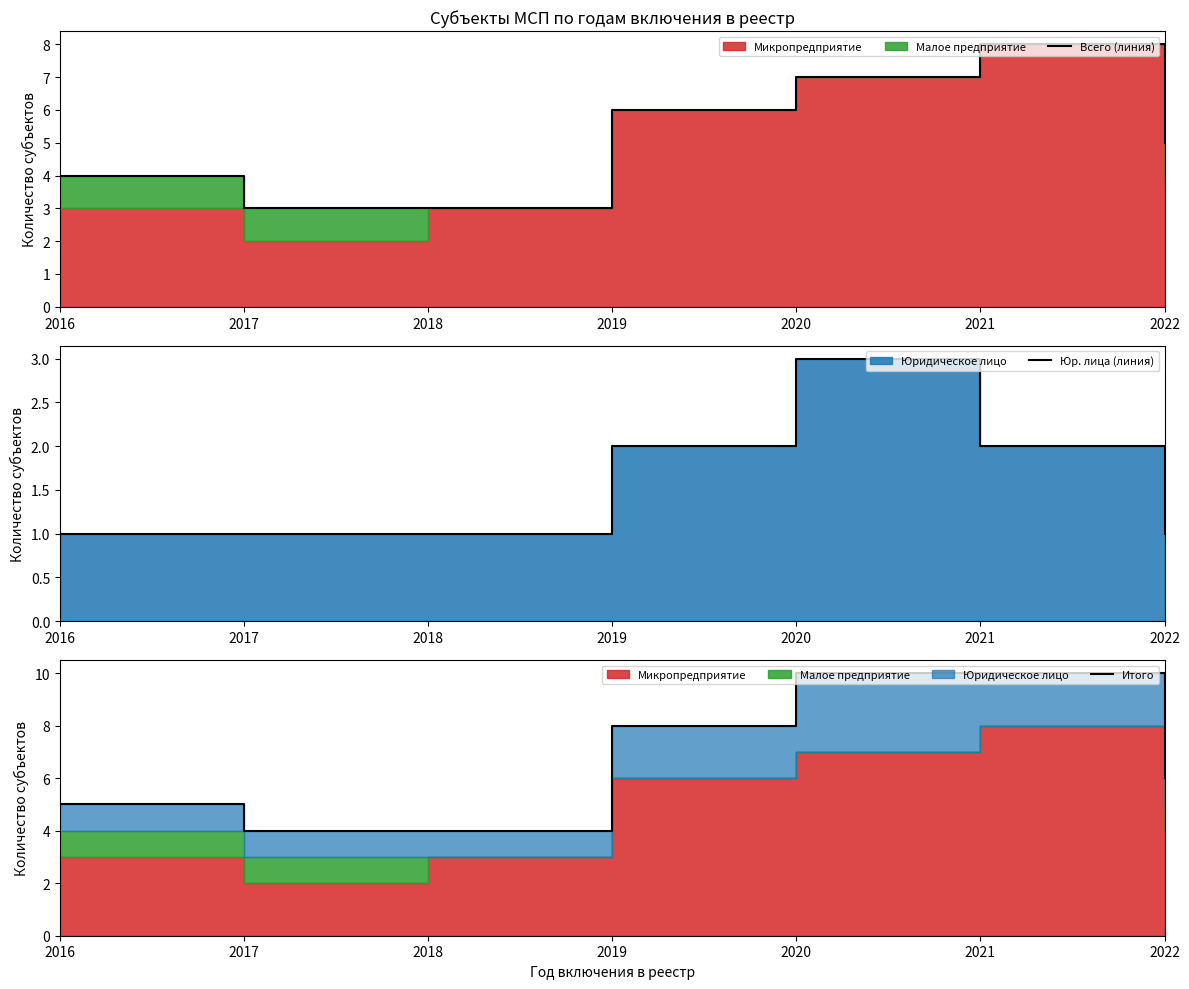

At which category is the sum across all series the highest?

2020